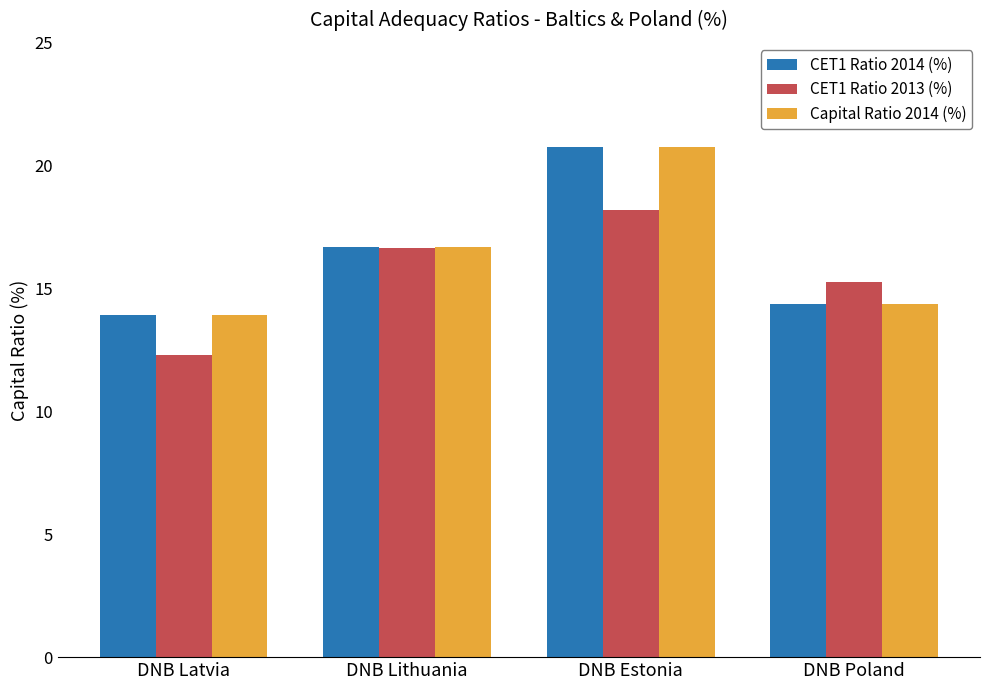

Read the CET1 Ratio 2013 (%) value at DNB Poland.

15.3